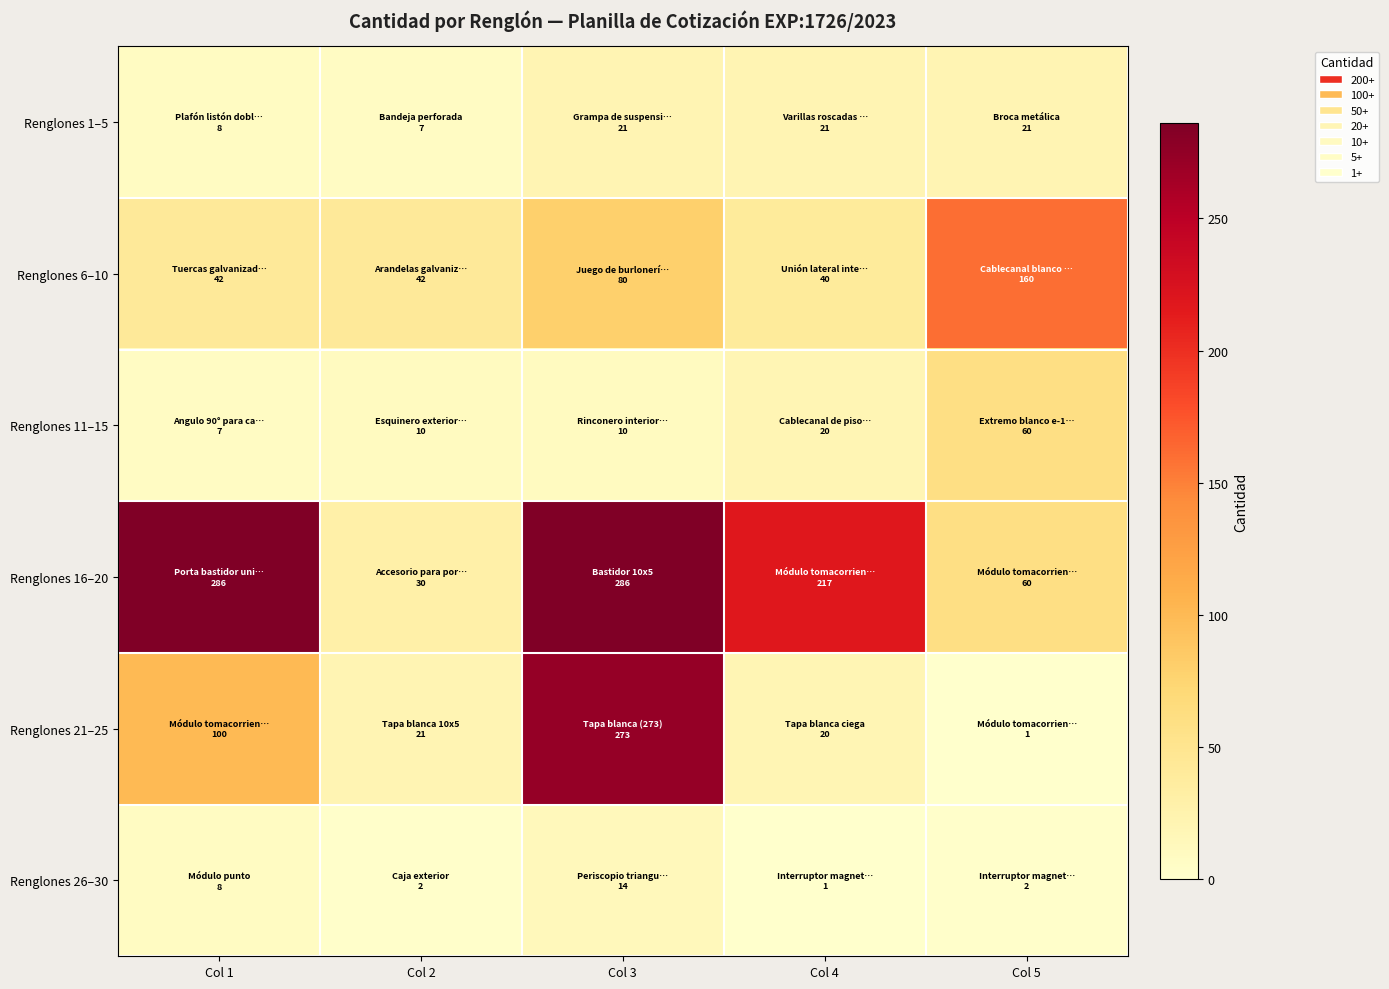

List the series in order of their peak value, highest first.

Renglones 16–20, Renglones 21–25, Renglones 6–10, Renglones 11–15, Renglones 1–5, Renglones 26–30